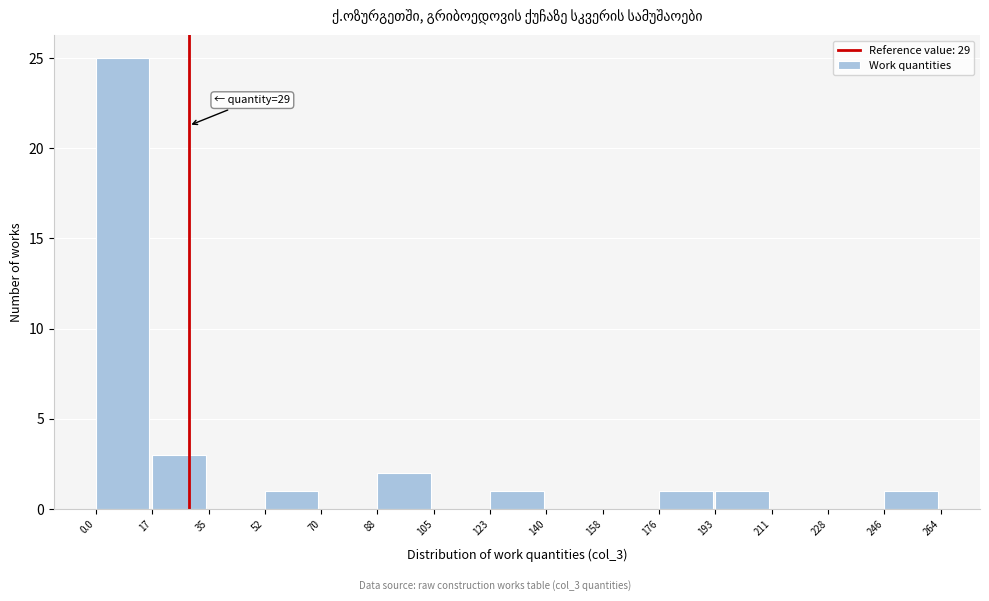

Which range on the x-axis has the tallest bar?

0.0 to 17